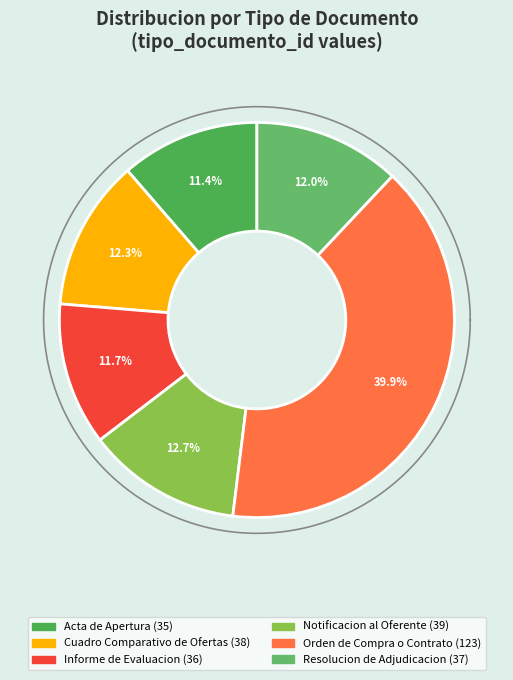

How many slices are in this pie chart?

6